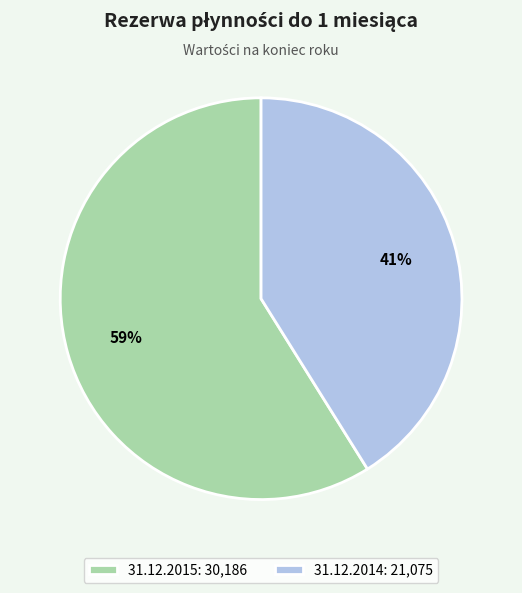

Which category accounts for the majority?

31.12.2015